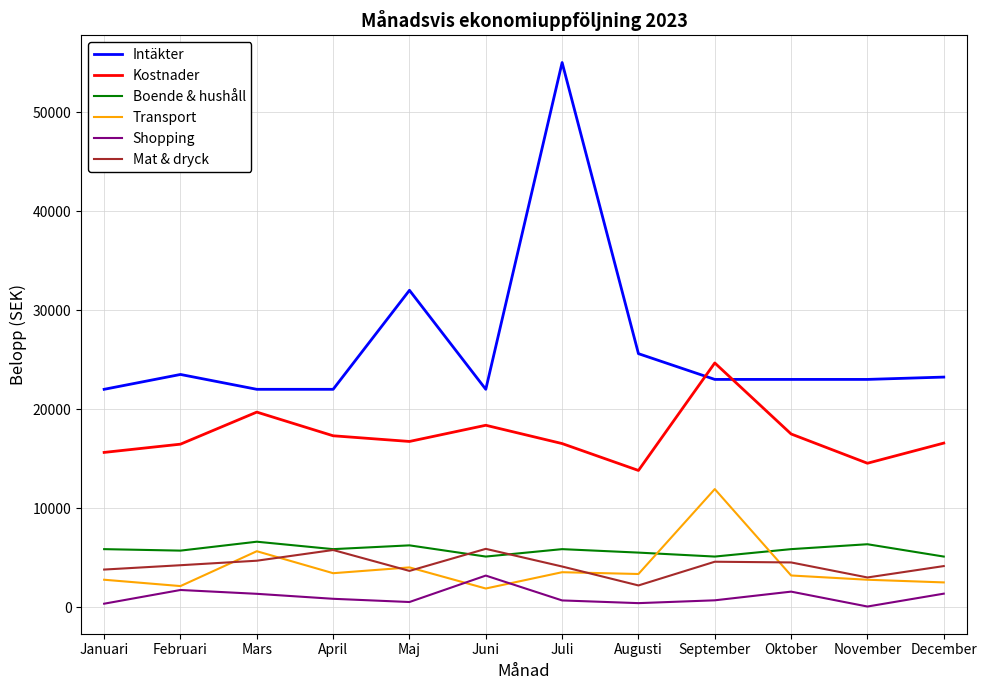

True or false: Shopping and Kostnader intersect in this chart.

False